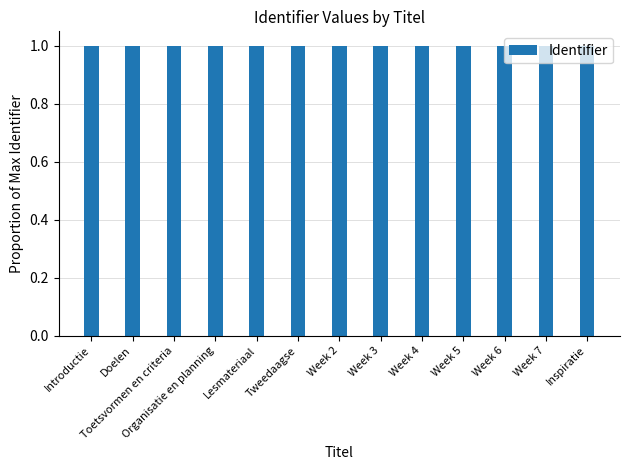

What value does the data have at Week 6?

1.0